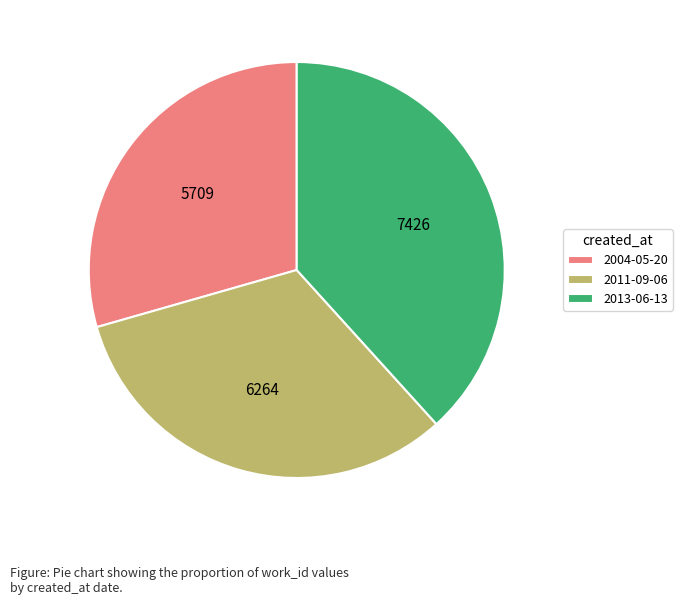

What is the ratio of the value at 2011-09-06 to the value at 2004-05-20?

1.1